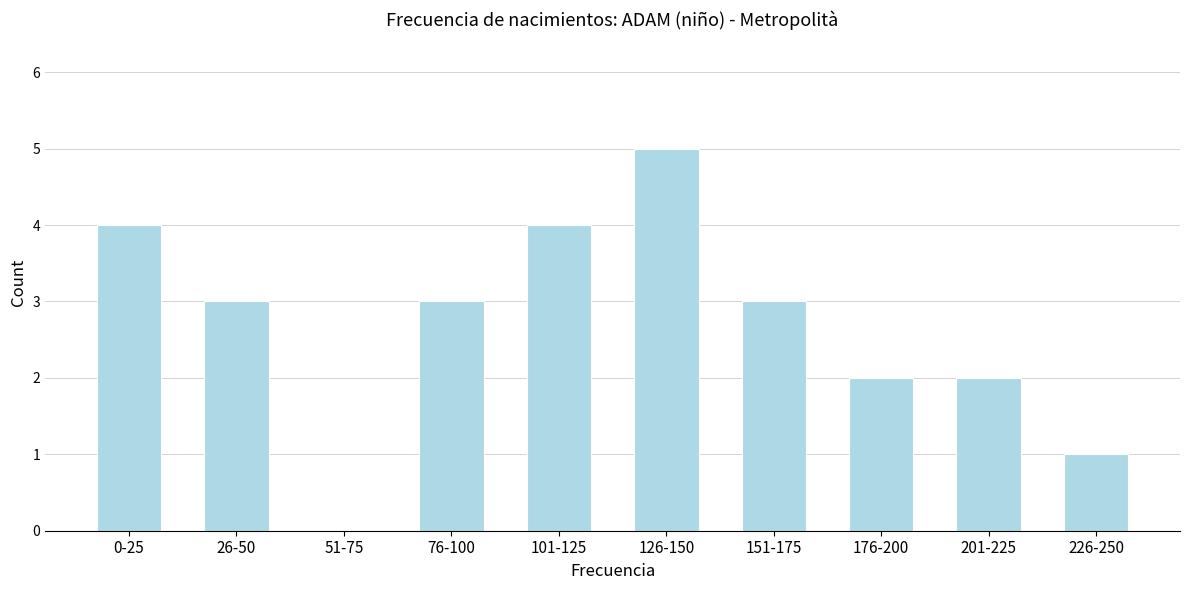

Reading left to right, transcribe all the data shown in this chart.

0-25=4	26-50=3	51-75=0	76-100=3	101-125=4	126-150=5	151-175=3	176-200=2	201-225=2	226-250=1